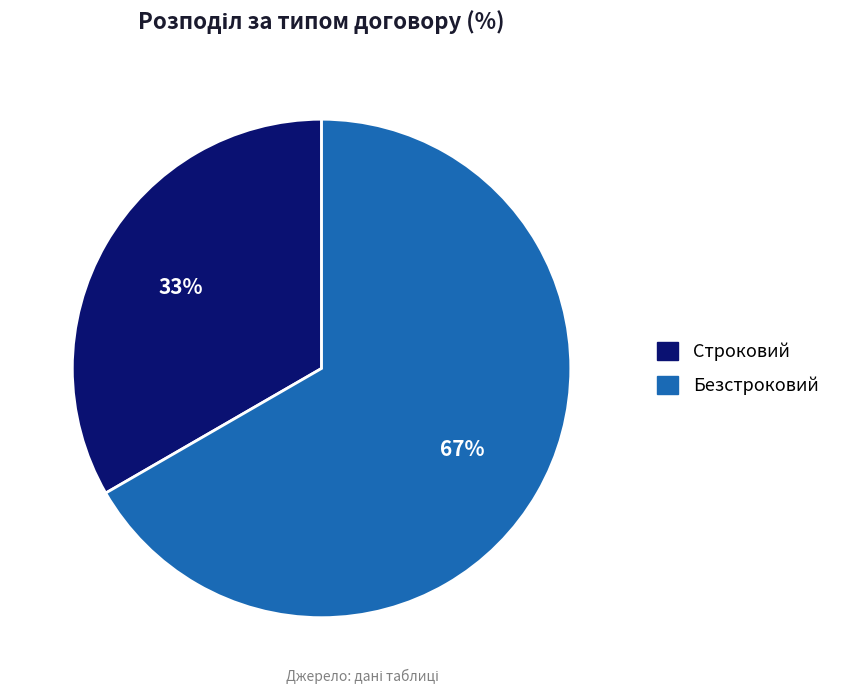

Between Безстроковий and Строковий, which is larger?

Безстроковий